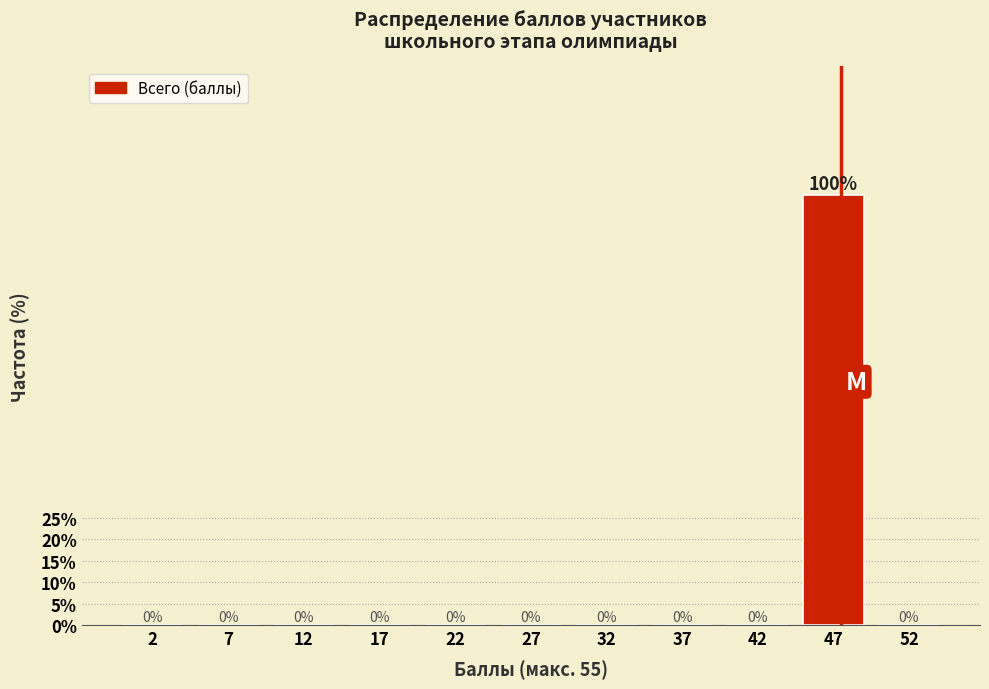

Reading left to right, list all the values displayed in this chart.

2=0	7=0	12=0	17=0	22=0	27=0	32=0	37=0	42=0	47=100	52=0